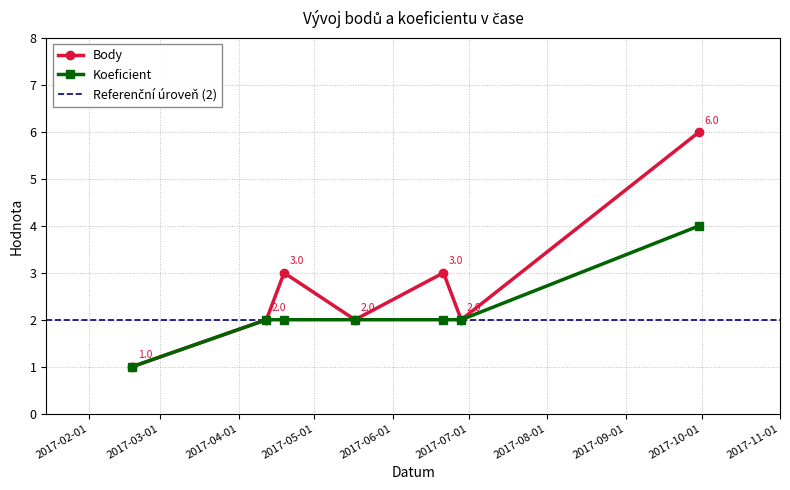

How many values in the Body series exceed 2?

3